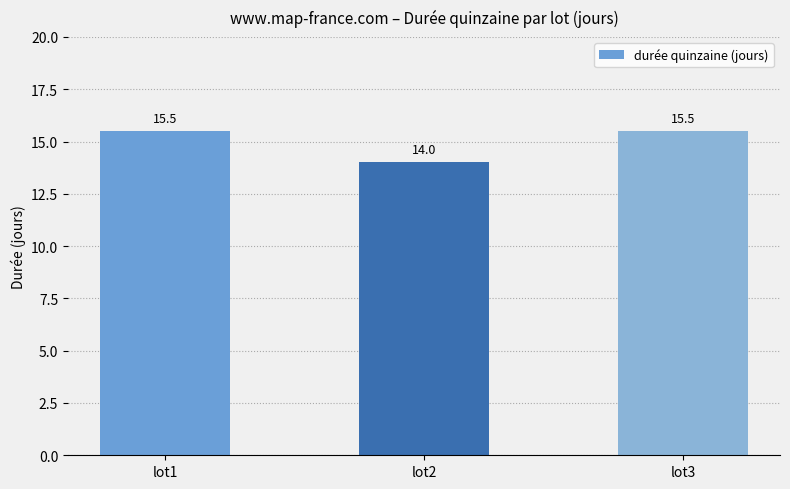

What is the average value?

15.0